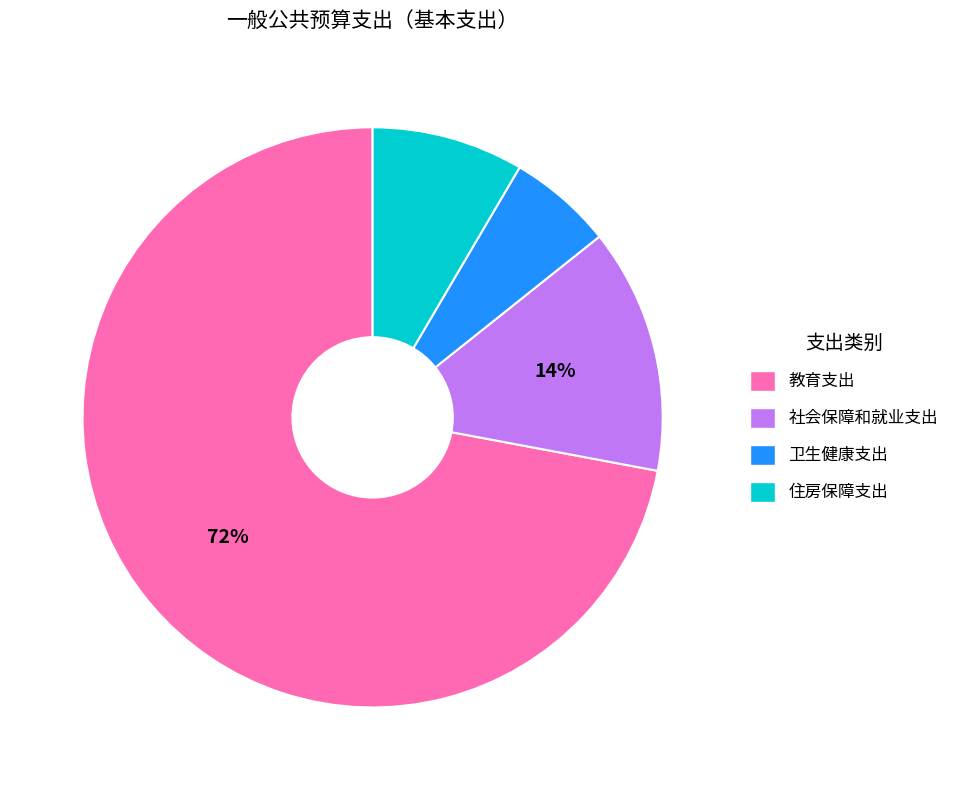

What percentage is the 社会保障和就业支出 slice, to the nearest percent?

14%